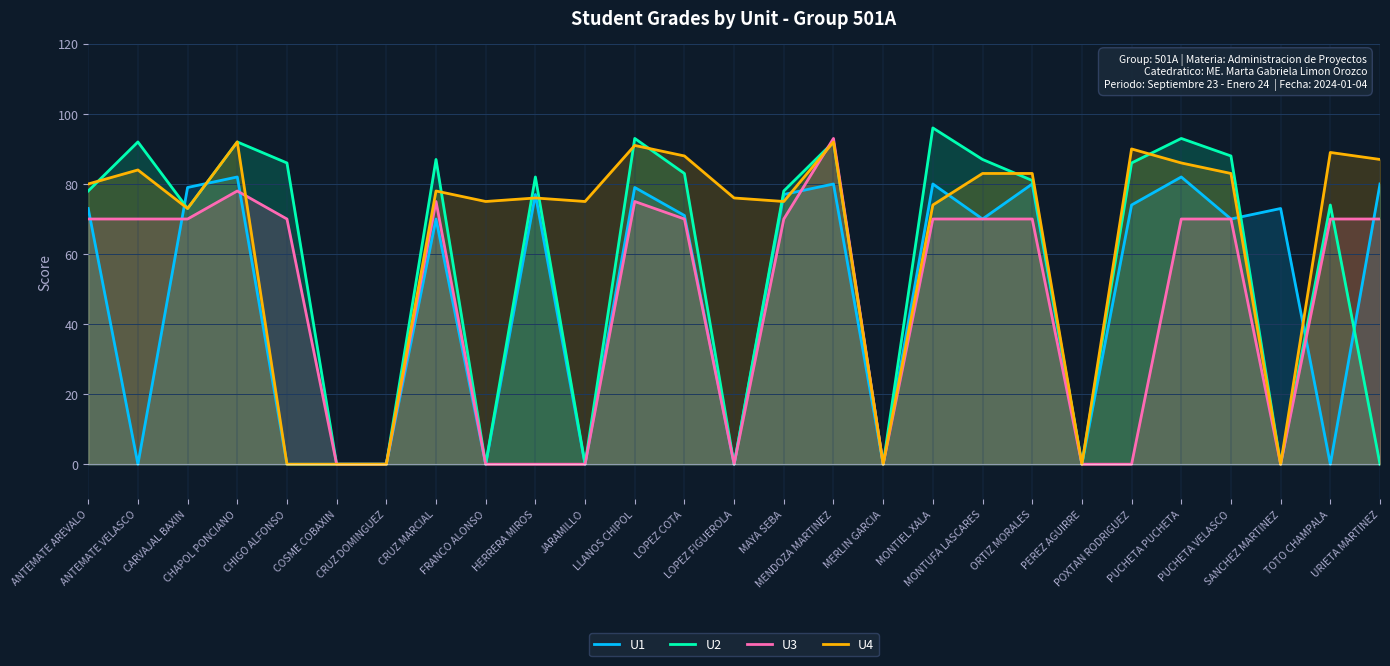

Reading left to right, list all the values displayed in this chart.

U1: ANTEMATE AREVALO=73	ANTEMATE VELASCO=0	CARVAJAL BAXIN=79	CHAPOL PONCIANO=82	CHIGO ALFONSO=0	COSME COBAXIN=0	CRUZ DOMINGUEZ=0	CRUZ MARCIAL=70	FRANCO ALONSO=0	HERRERA MIROS=77	JARAMILLO=0	LLANOS CHIPOL=79	LOPEZ COTA=71	LOPEZ FIGUEROLA=0	MAYA SEBA=77	MENDOZA MARTINEZ=80	MERLIN GARCIA=0	MONTIEL XALA=80	MONTUFA LASCARES=70	ORTIZ MORALES=80	PEREZ AGUIRRE=0	POXTAN RODRIGUEZ=74	PUCHETA PUCHETA=82	PUCHETA VELASCO=70	SANCHEZ MARTINEZ=73	TOTO CHAMPALA=0	URIETA MARTINEZ=80
U2: ANTEMATE AREVALO=78	ANTEMATE VELASCO=92	CARVAJAL BAXIN=73	CHAPOL PONCIANO=92	CHIGO ALFONSO=86	COSME COBAXIN=0	CRUZ DOMINGUEZ=0	CRUZ MARCIAL=87	FRANCO ALONSO=0	HERRERA MIROS=82	JARAMILLO=0	LLANOS CHIPOL=93	LOPEZ COTA=83	LOPEZ FIGUEROLA=0	MAYA SEBA=78	MENDOZA MARTINEZ=92	MERLIN GARCIA=0	MONTIEL XALA=96	MONTUFA LASCARES=87	ORTIZ MORALES=81	PEREZ AGUIRRE=0	POXTAN RODRIGUEZ=86	PUCHETA PUCHETA=93	PUCHETA VELASCO=88	SANCHEZ MARTINEZ=0	TOTO CHAMPALA=74	URIETA MARTINEZ=0
U3: ANTEMATE AREVALO=70	ANTEMATE VELASCO=70	CARVAJAL BAXIN=70	CHAPOL PONCIANO=78	CHIGO ALFONSO=70	COSME COBAXIN=0	CRUZ DOMINGUEZ=0	CRUZ MARCIAL=75	FRANCO ALONSO=0	HERRERA MIROS=0	JARAMILLO=0	LLANOS CHIPOL=75	LOPEZ COTA=70	LOPEZ FIGUEROLA=0	MAYA SEBA=70	MENDOZA MARTINEZ=93	MERLIN GARCIA=0	MONTIEL XALA=70	MONTUFA LASCARES=70	ORTIZ MORALES=70	PEREZ AGUIRRE=0	POXTAN RODRIGUEZ=0	PUCHETA PUCHETA=70	PUCHETA VELASCO=70	SANCHEZ MARTINEZ=0	TOTO CHAMPALA=70	URIETA MARTINEZ=70
U4: ANTEMATE AREVALO=80	ANTEMATE VELASCO=84	CARVAJAL BAXIN=73	CHAPOL PONCIANO=92	CHIGO ALFONSO=0	COSME COBAXIN=0	CRUZ DOMINGUEZ=0	CRUZ MARCIAL=78	FRANCO ALONSO=75	HERRERA MIROS=76	JARAMILLO=75	LLANOS CHIPOL=91	LOPEZ COTA=88	LOPEZ FIGUEROLA=76	MAYA SEBA=75	MENDOZA MARTINEZ=92	MERLIN GARCIA=0	MONTIEL XALA=74	MONTUFA LASCARES=83	ORTIZ MORALES=83	PEREZ AGUIRRE=0	POXTAN RODRIGUEZ=90	PUCHETA PUCHETA=86	PUCHETA VELASCO=83	SANCHEZ MARTINEZ=0	TOTO CHAMPALA=89	URIETA MARTINEZ=87